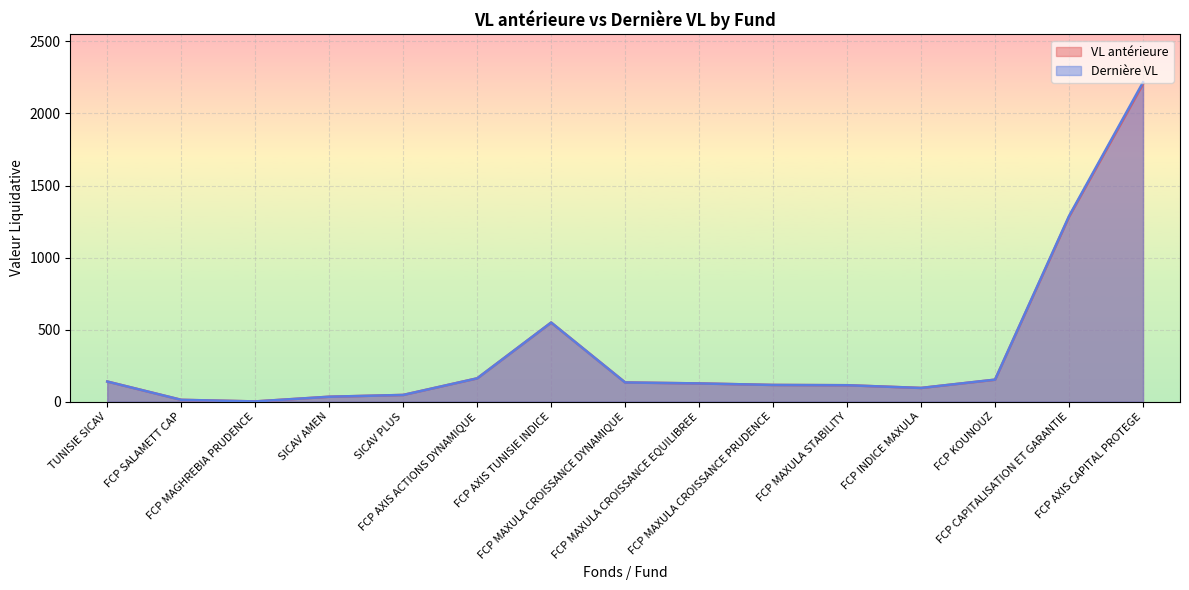

Which has a higher value, SICAV PLUS or FCP MAXULA CROISSANCE DYNAMIQUE?

FCP MAXULA CROISSANCE DYNAMIQUE